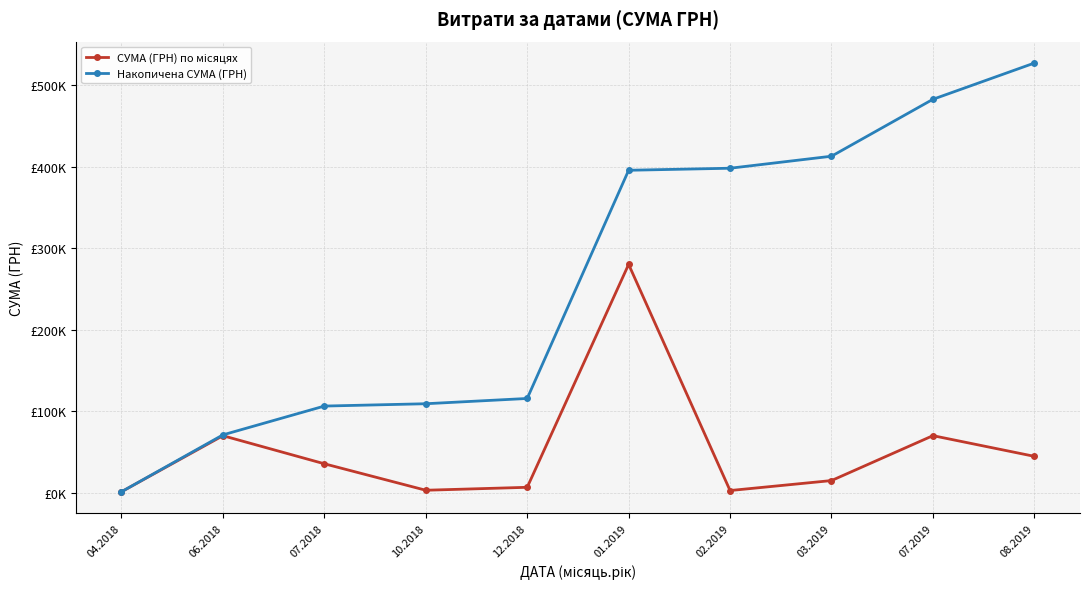

Is this an area chart (filled region under the line)?

No